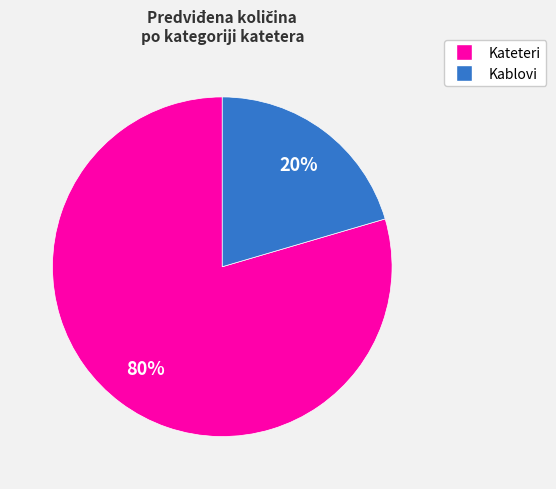

Is there a majority slice in this chart?

Yes